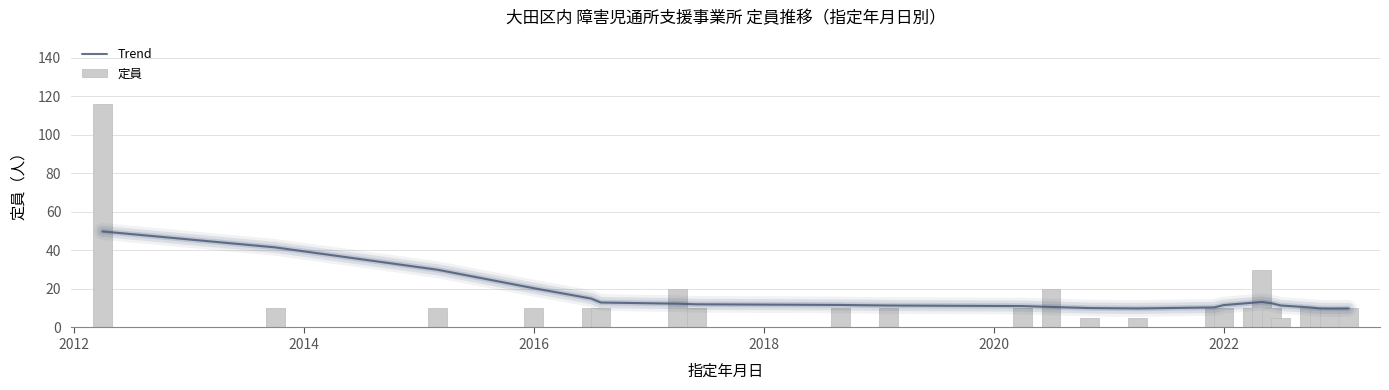

What is the minimum value for 定員?

5